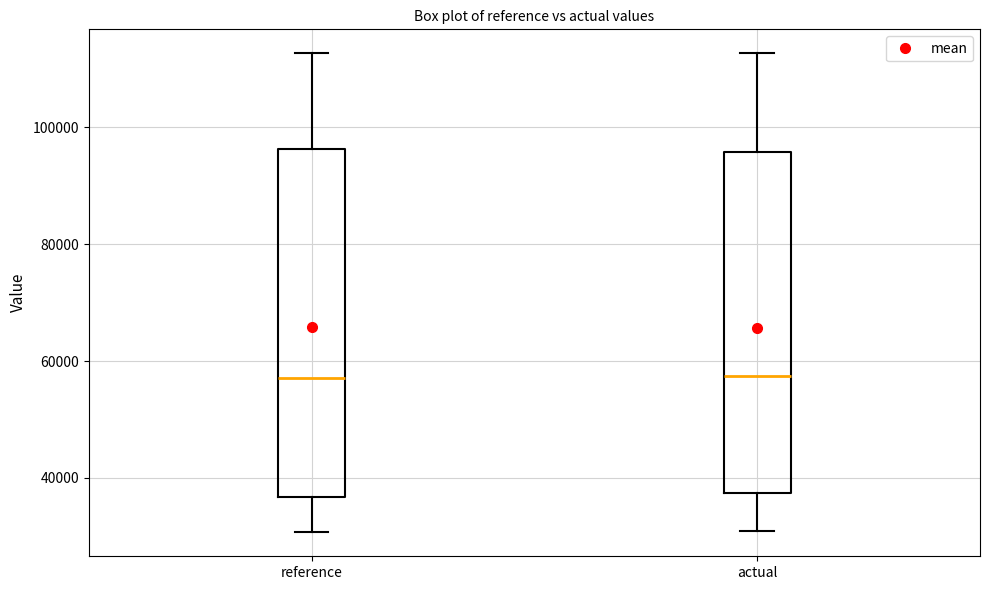

Where does the median line of the box for reference sit on the y-axis? The values are not printed on the chart, so give them approximately, as read against the axis.

58000